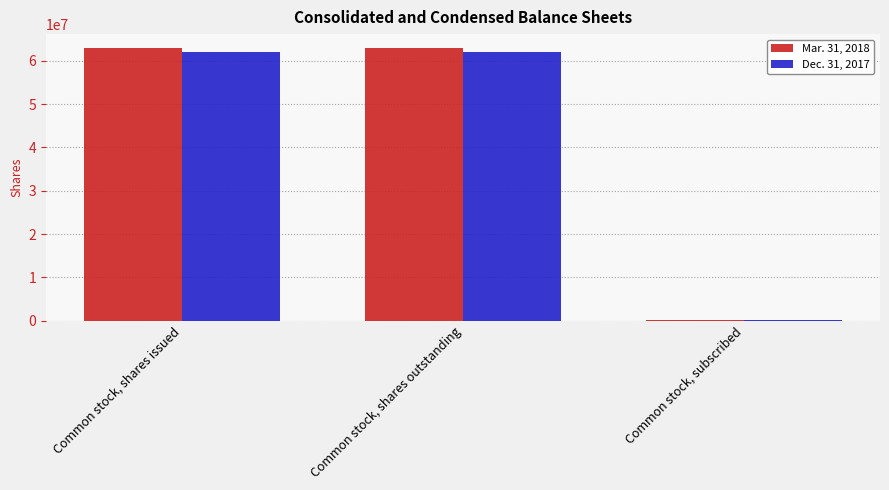

Is it true that Dec. 31, 2017 equals 61982181 at Common stock, shares issued?

True